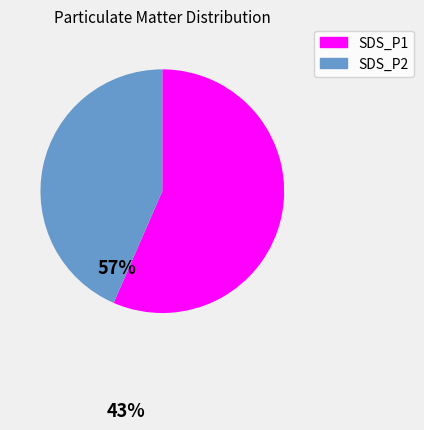

Does SDS_P1 represent more than half of the total?

Yes